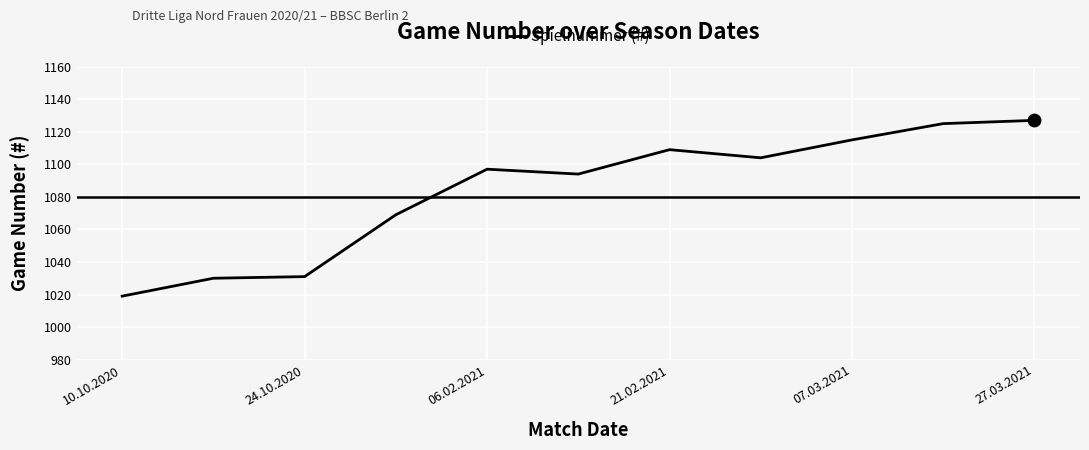

What is the difference between the maximum and minimum values?

108